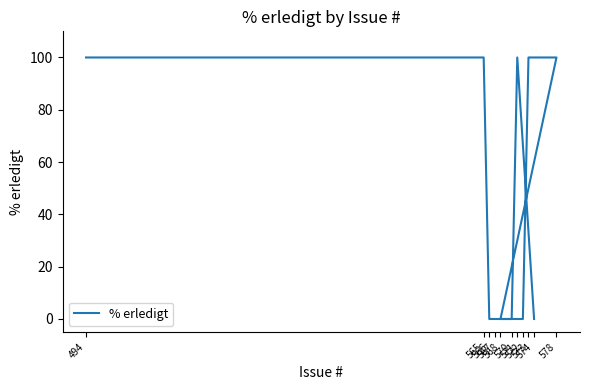

Where is the data nearest to the value 50?

574